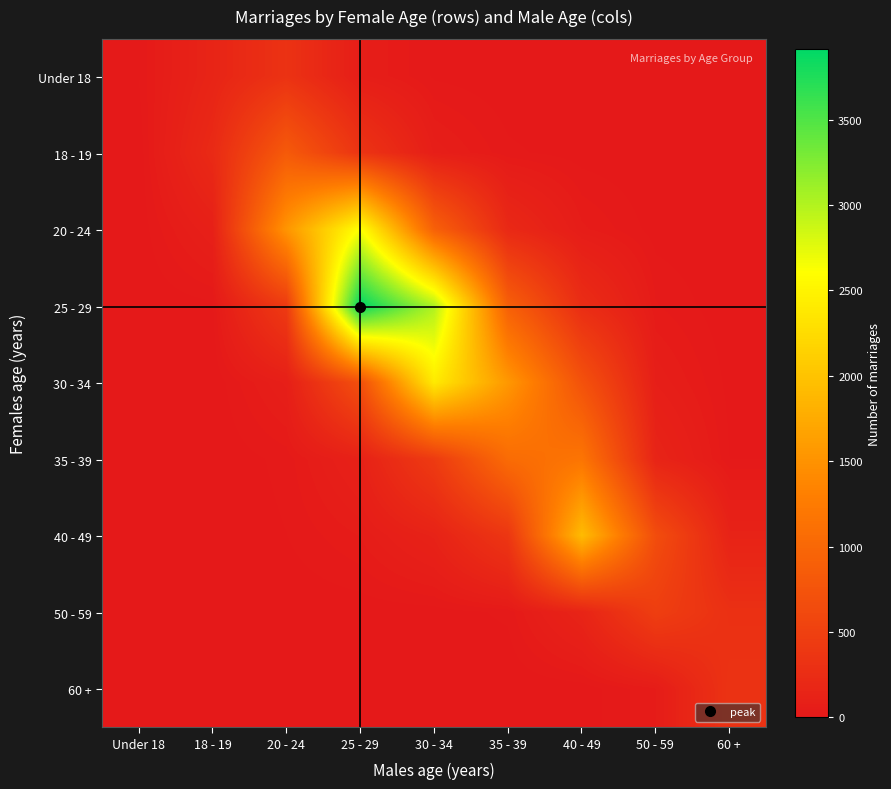

Which series has the largest total across all categories?

25 - 29